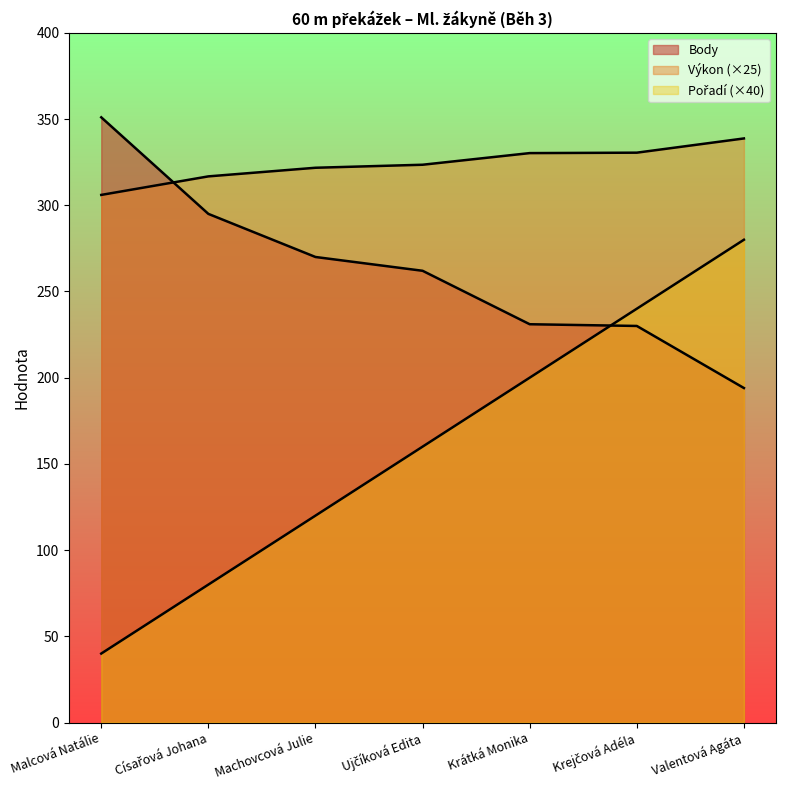

True or false: Výkon has a value of 124.8 at Machovcová Julie.

False